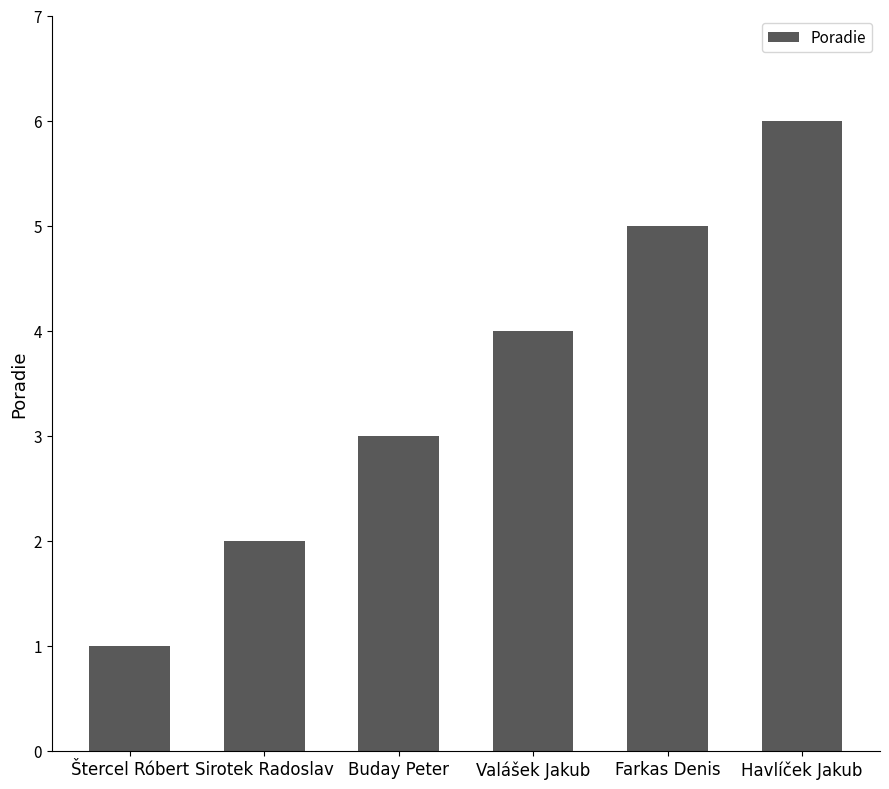

What is the difference between the values at Valášek Jakub and Štercel Róbert?

3